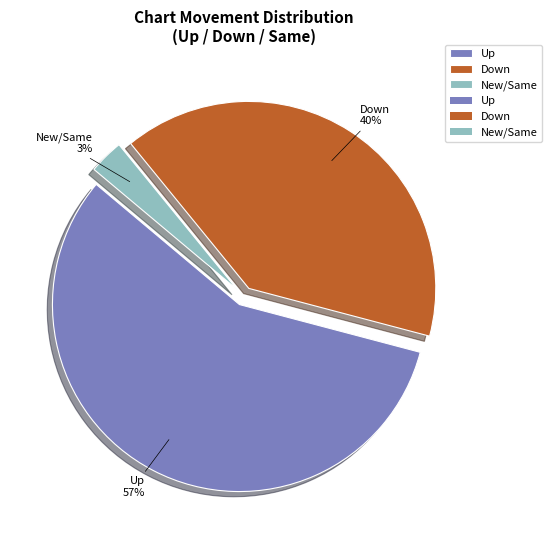

To the nearest percent, what percentage of the pie is Up?

57%